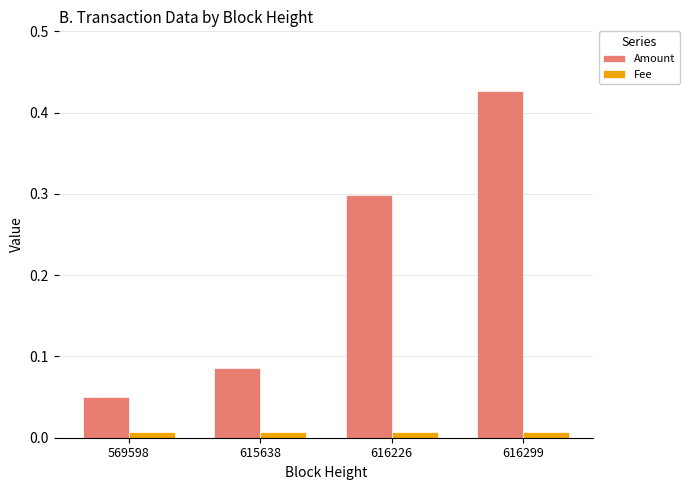

Which series has the largest range (max minus min)?

Amount